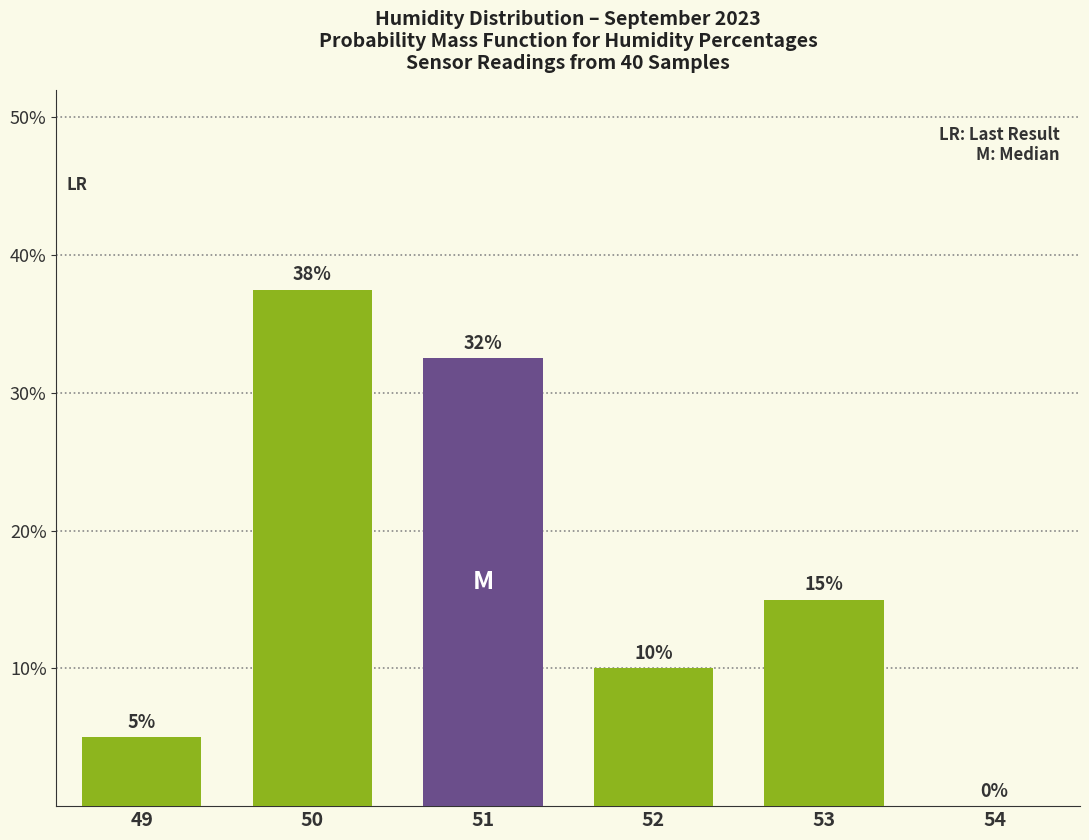

Where does the data first go above 15?

50